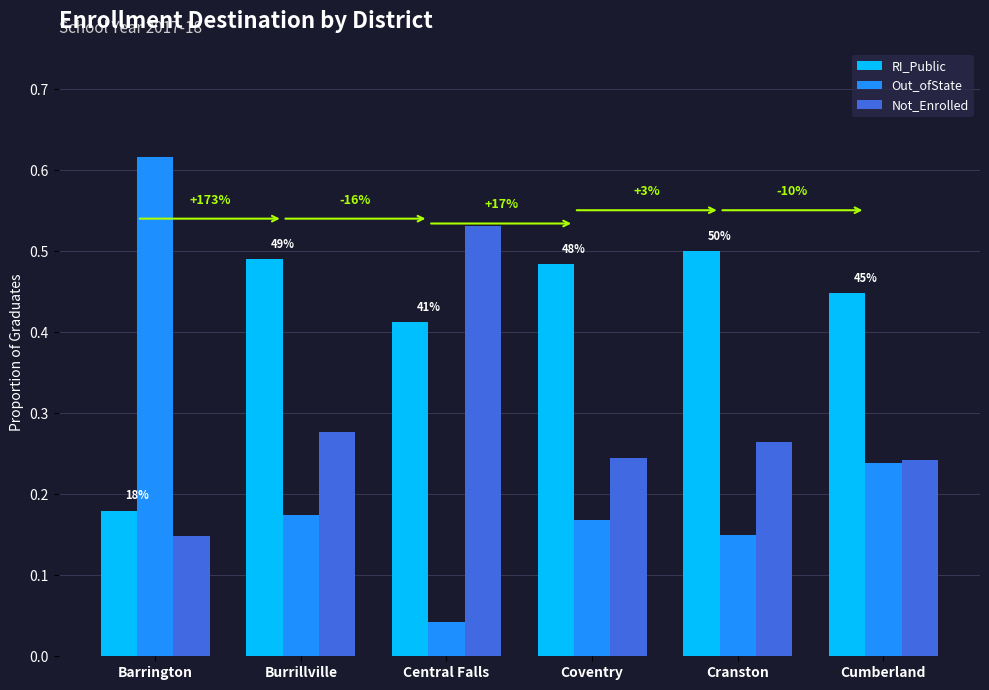

List the labels in order of Out_ofState value, largest first.

Barrington, Cumberland, Burrillville, Coventry, Cranston, Central Falls